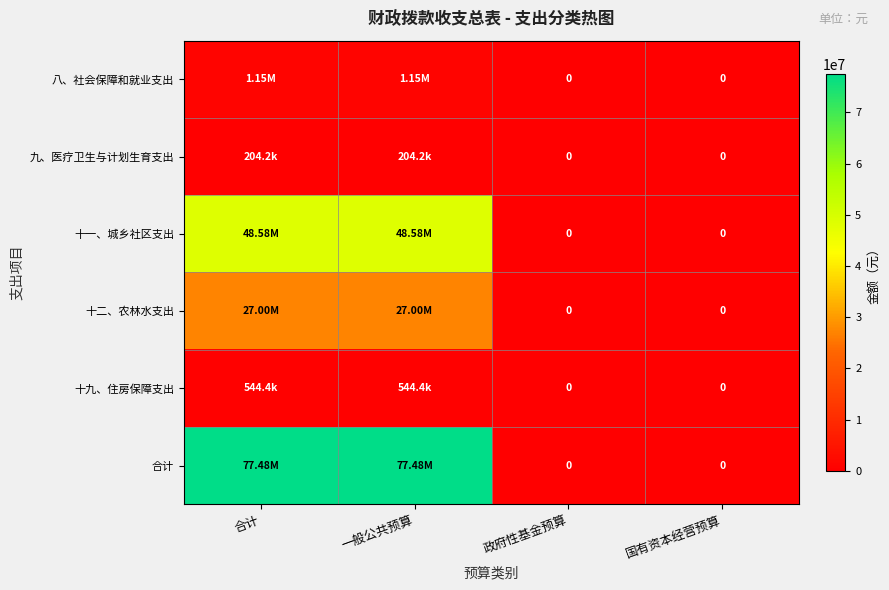

Which series has the widest spread of values?

合计